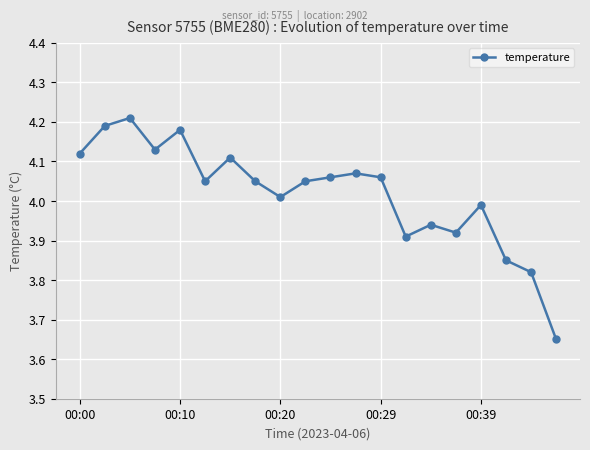

True or false: the data has more than 2 interior local peaks.

True